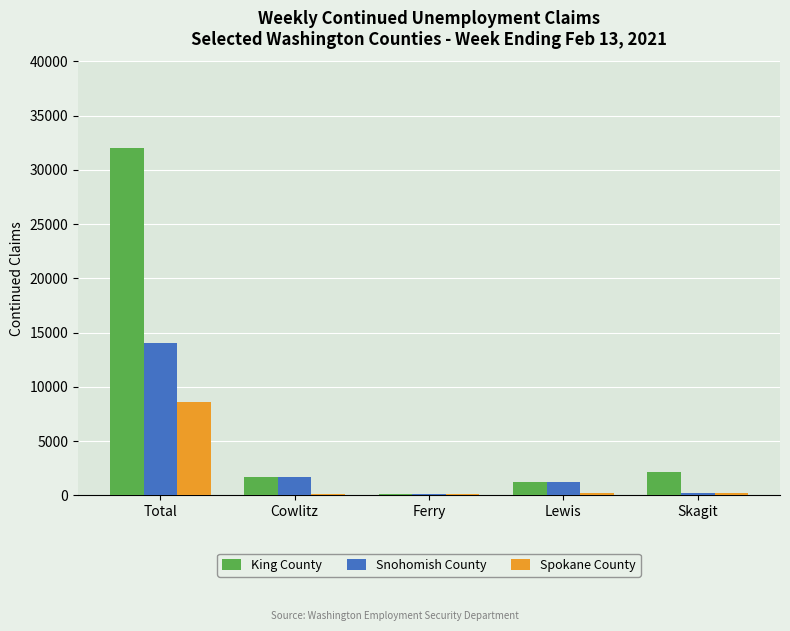

What are all the series names shown in the legend?

King County, Snohomish County, Spokane County